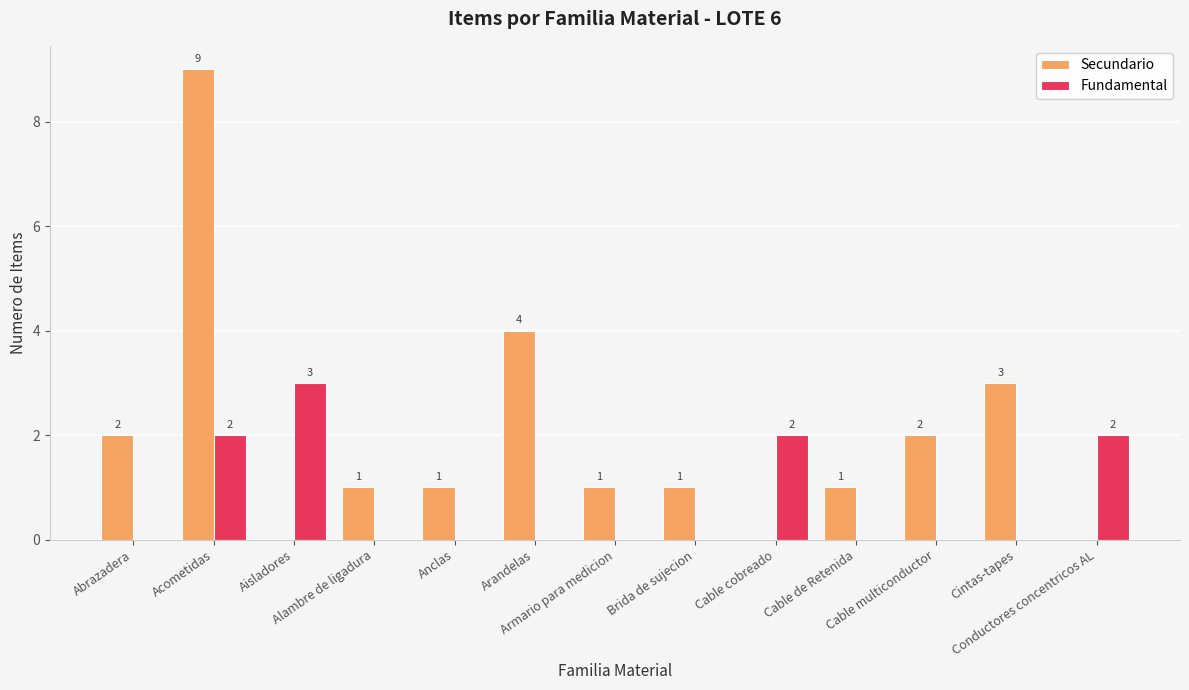

Is the value of Fundamental at Cable multiconductor greater than the value of Secundario at Cable multiconductor?

No